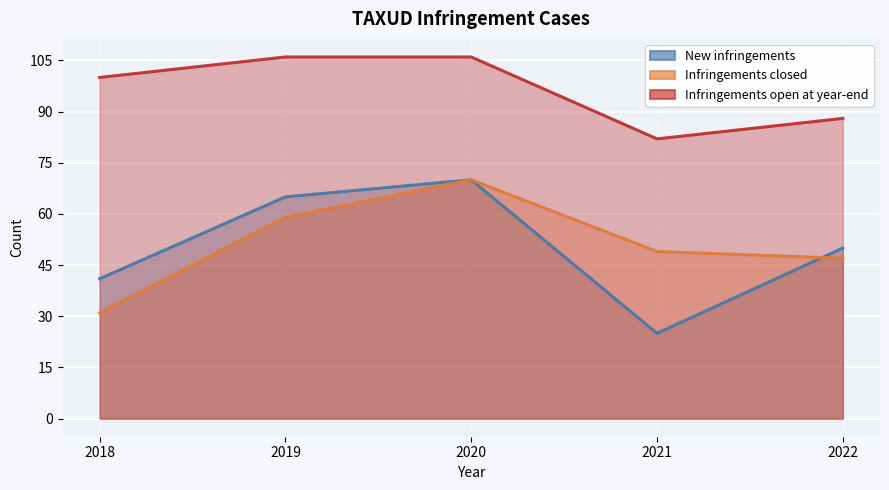

Between which two adjacent categories do New infringements and Infringements closed first intersect?

2021 and 2022